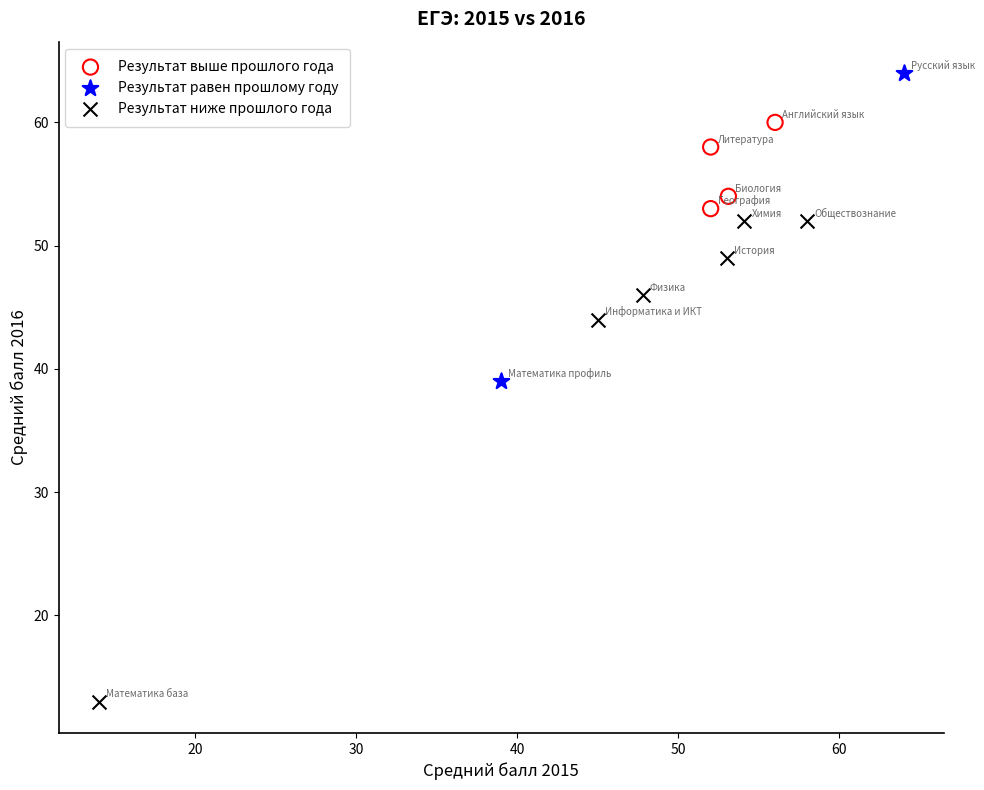

Which series has the largest Y range (max minus min)?

Результат ниже прошлого года